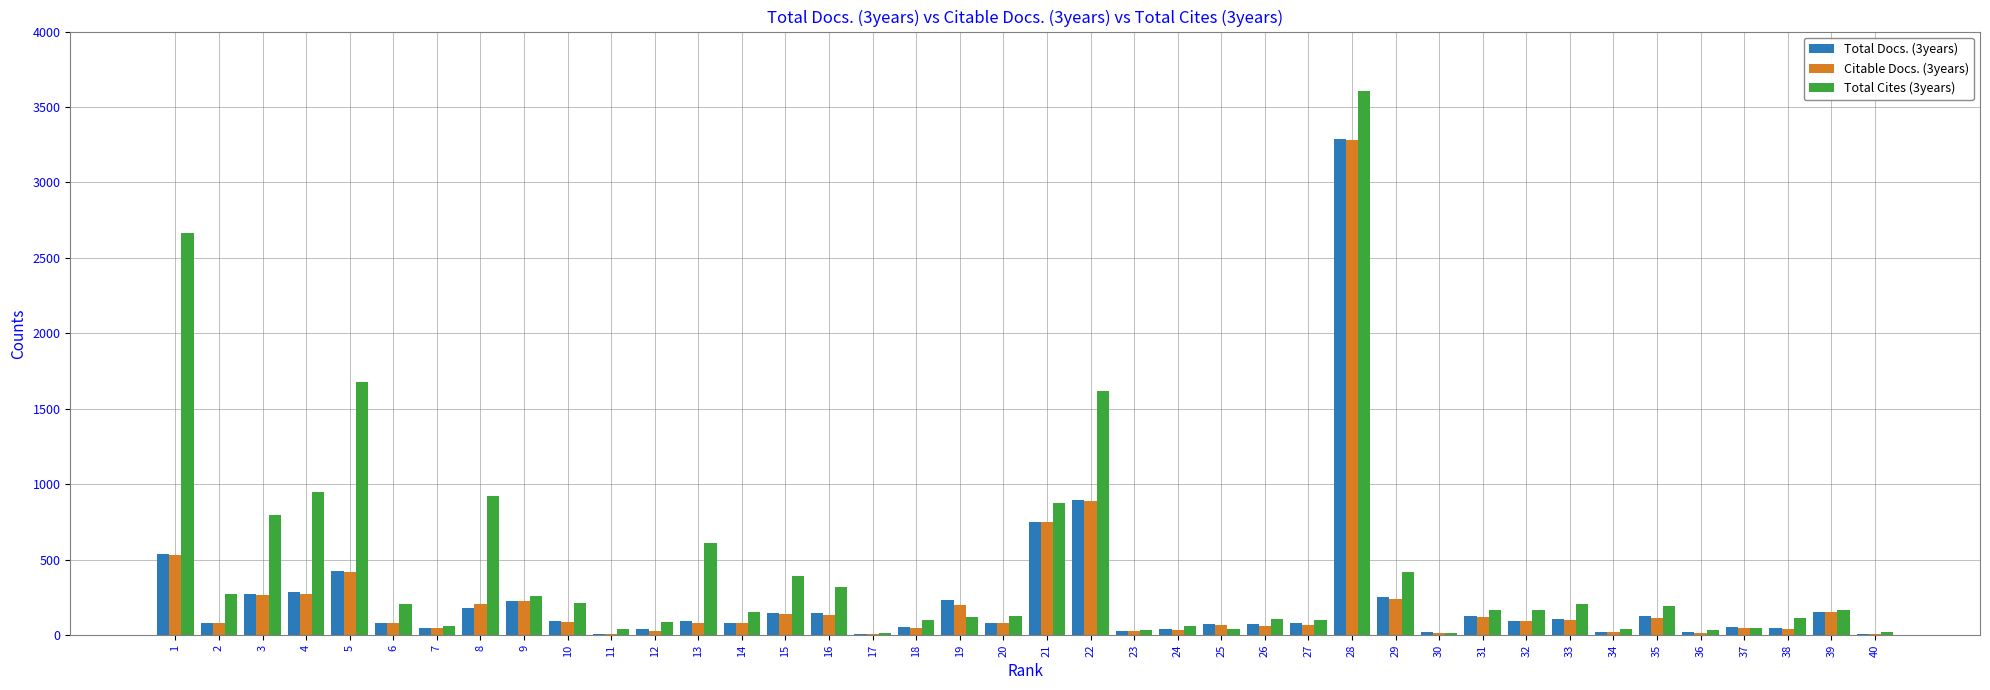

Count the number of categories in the chart.

40